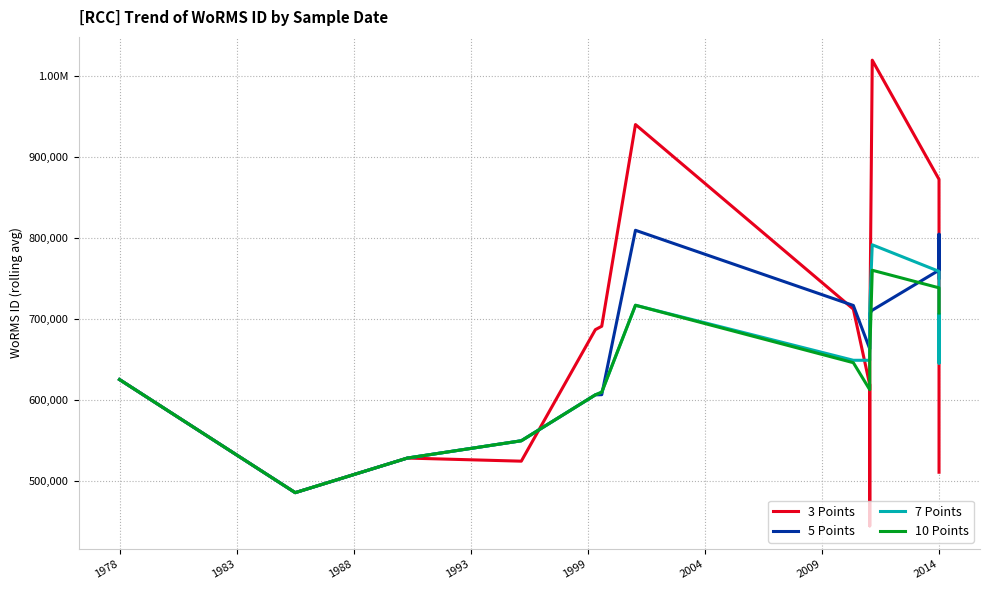

What is the minimum value for 10 Points?

485215.5